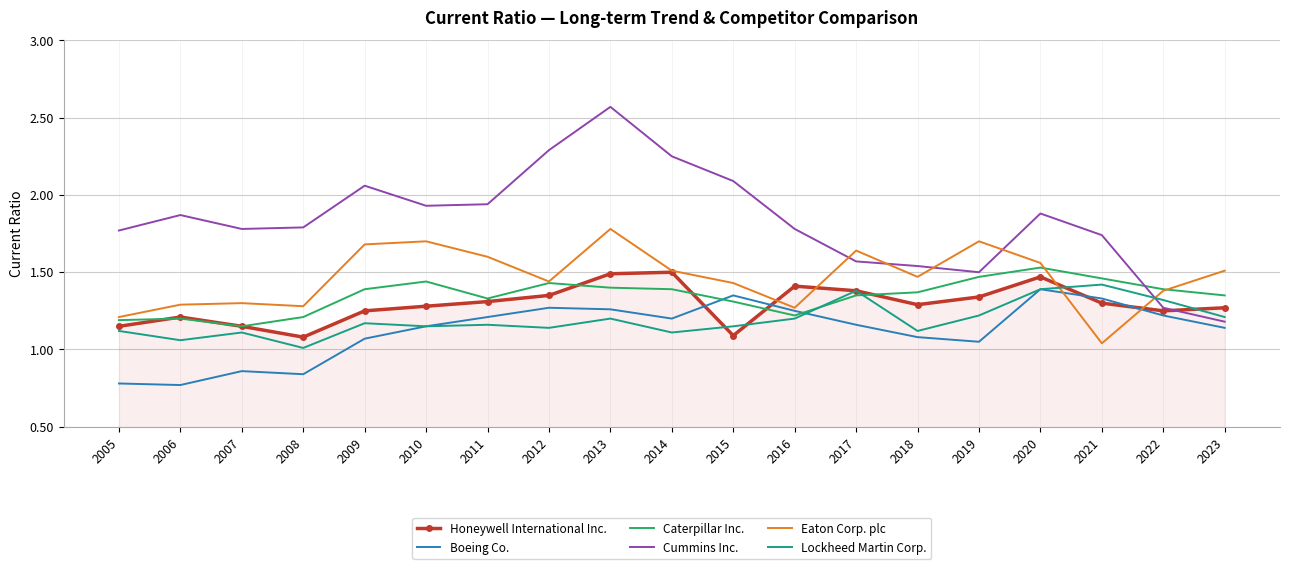

Between which two adjacent categories do Honeywell International Inc. and Lockheed Martin Corp. first intersect?

2014 and 2015